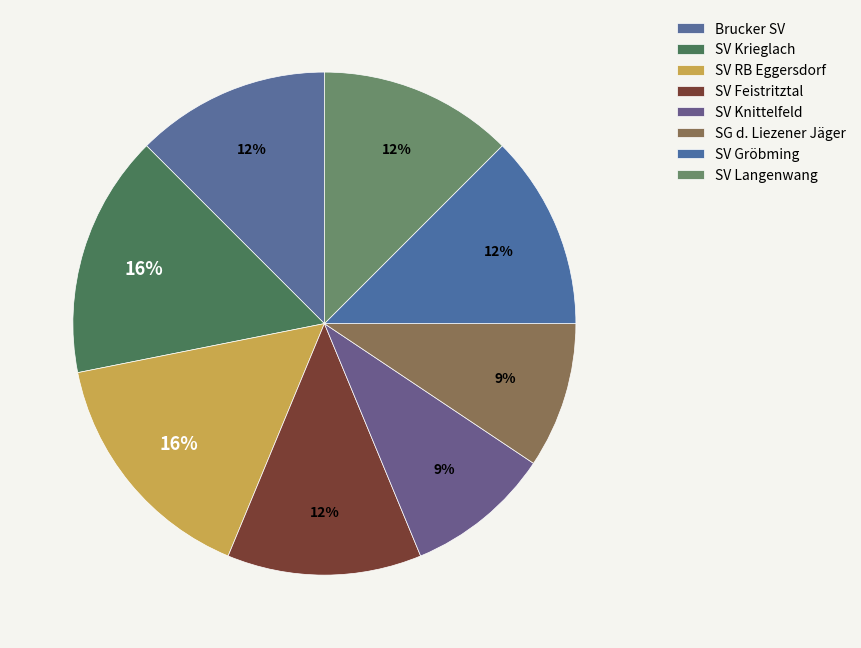

Is there a majority slice in this chart?

No